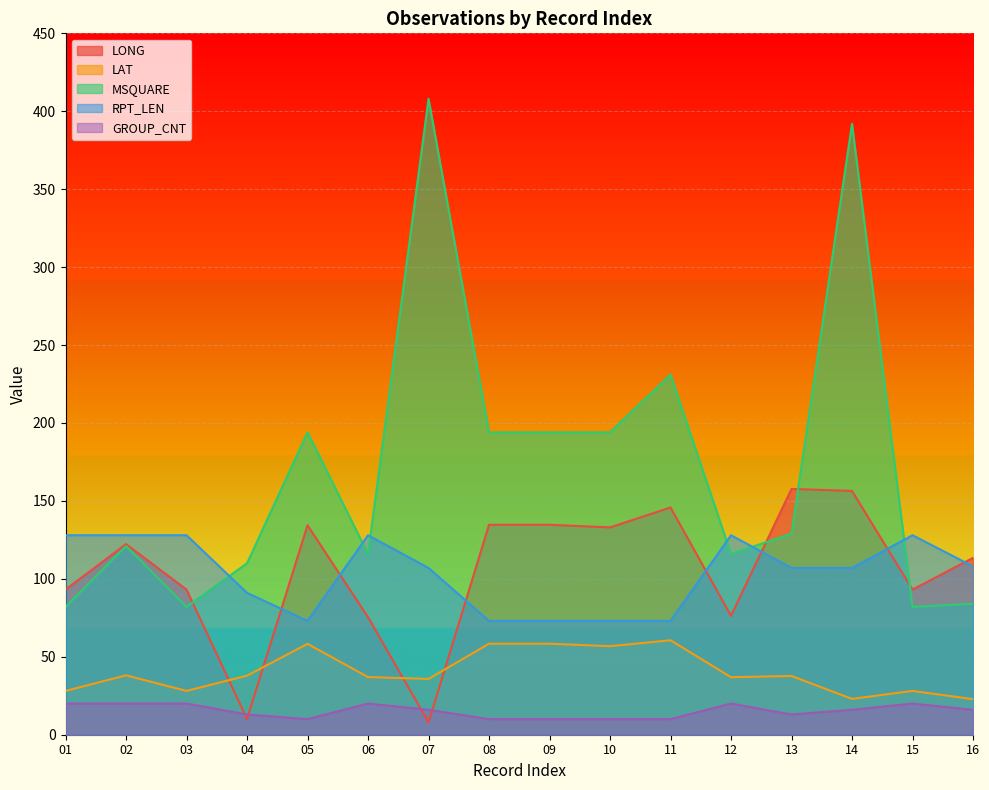

Read the RPT_LEN value at 16.

108.0